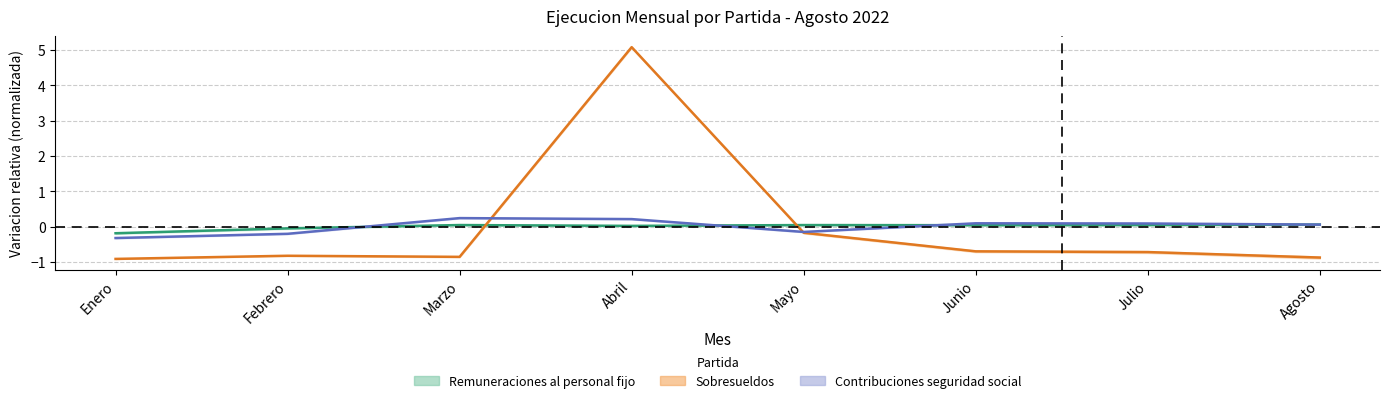

What is the difference between the second highest and minimum values in the Remuneraciones al personal fijo series?

0.2